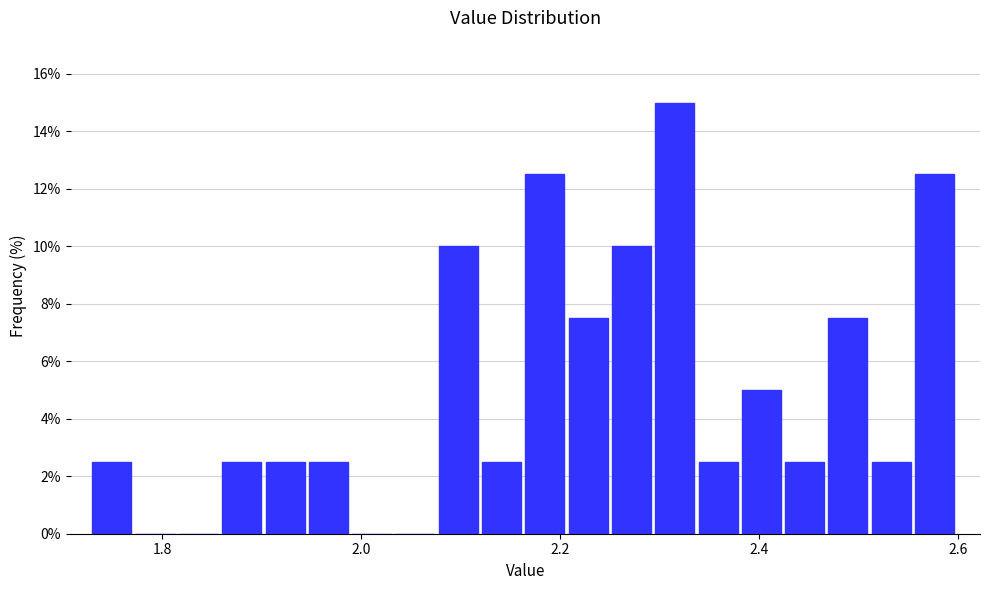

Read against the x-axis, roughly where is the centre of the tallest bar?

2.32